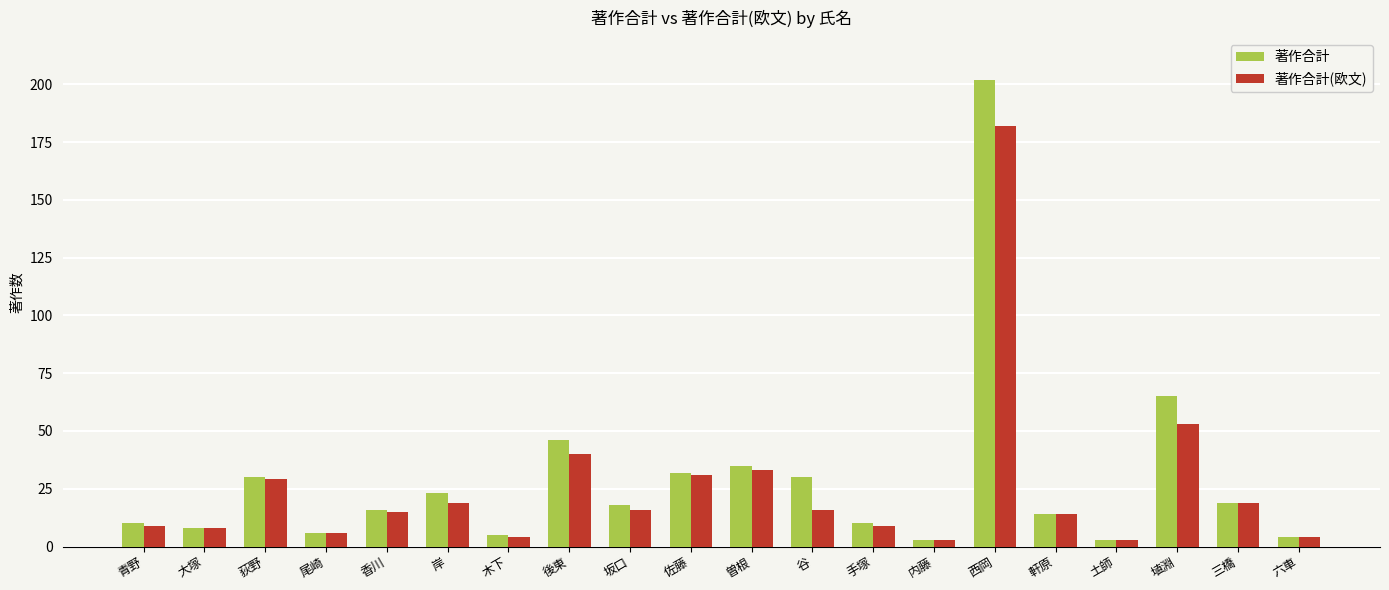

What is the difference between the second highest and second lowest values in the 著作合計 series?

62